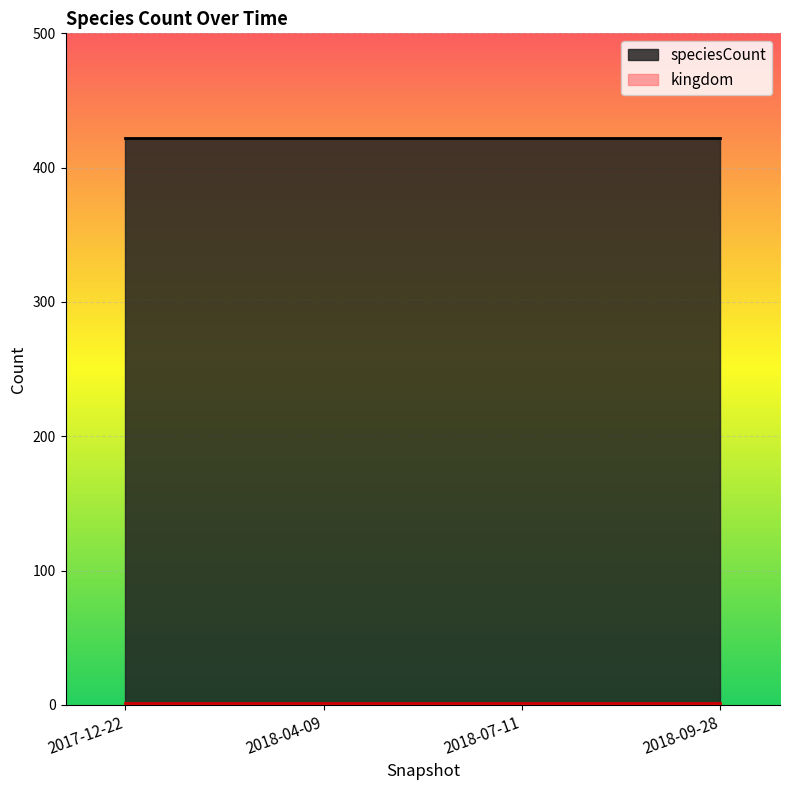

Rank the series by their maximum value, from highest to lowest.

speciesCount, kingdom